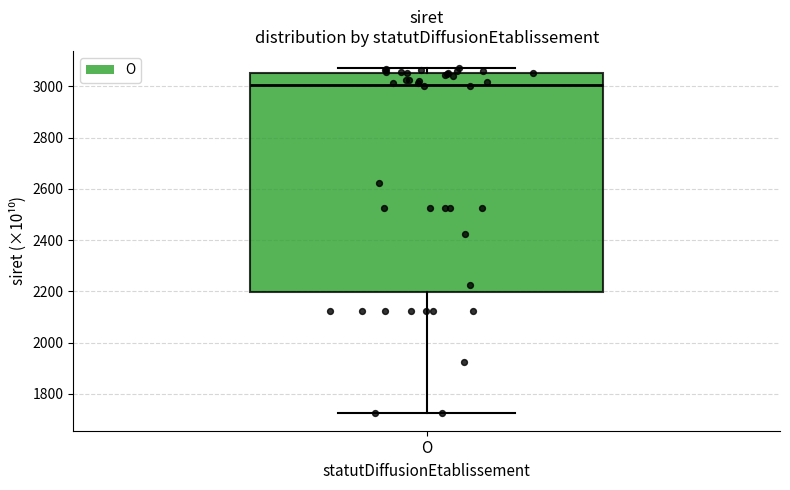

Read this box plot against the y-axis: the position of the median line, the range covered by the box, and the ends of both whiskers. The values are not printed on the chart, so give them approximately, as read against the axis.

median 3000, box 2200 to 3060, whiskers 1720 to 3080